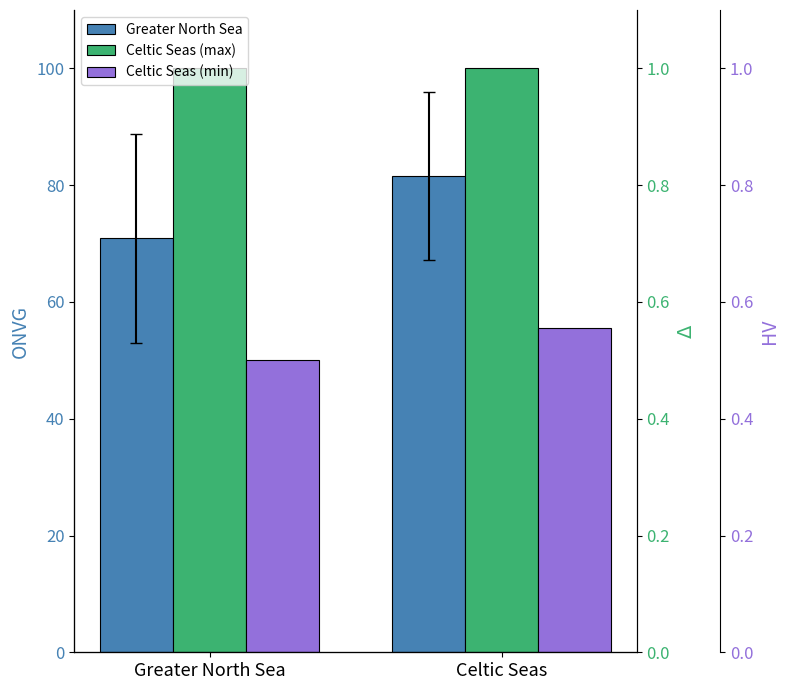

Reading left to right, transcribe all the data shown in this chart.

Greater North Sea: Greater North Sea=70.9	Celtic Seas=81.6
Celtic Seas (max): Greater North Sea=100.0	Celtic Seas=100.0
Celtic Seas (min): Greater North Sea=50.0	Celtic Seas=55.6